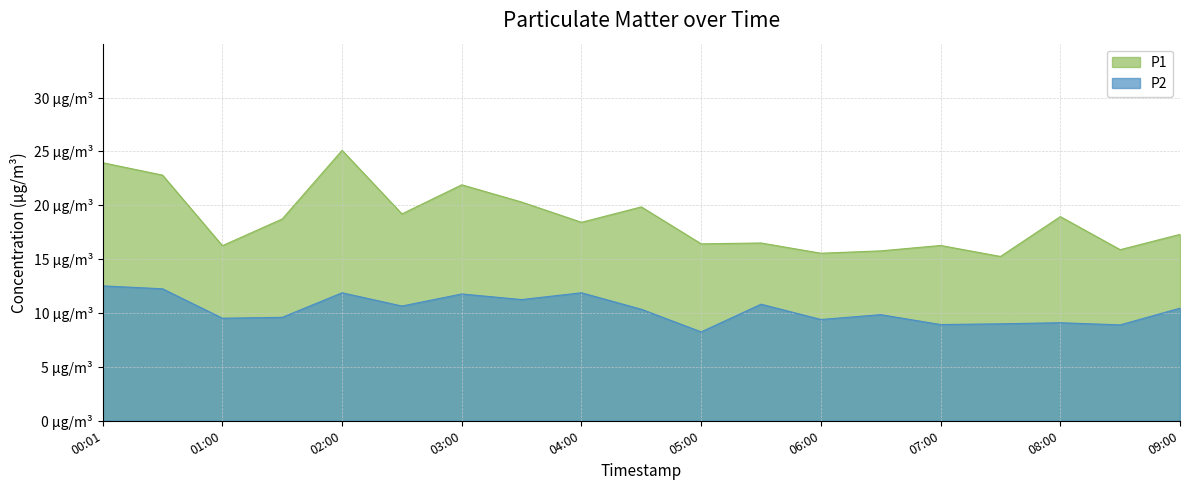

At which label does P2 reach its peak?

00:01